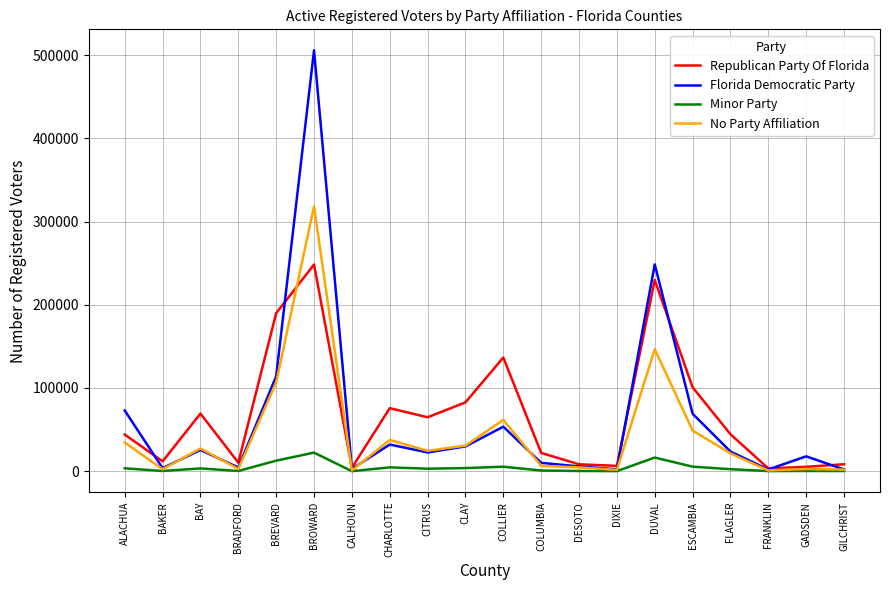

True or false: Minor Party has more than 0 points higher than both neighbors.

True